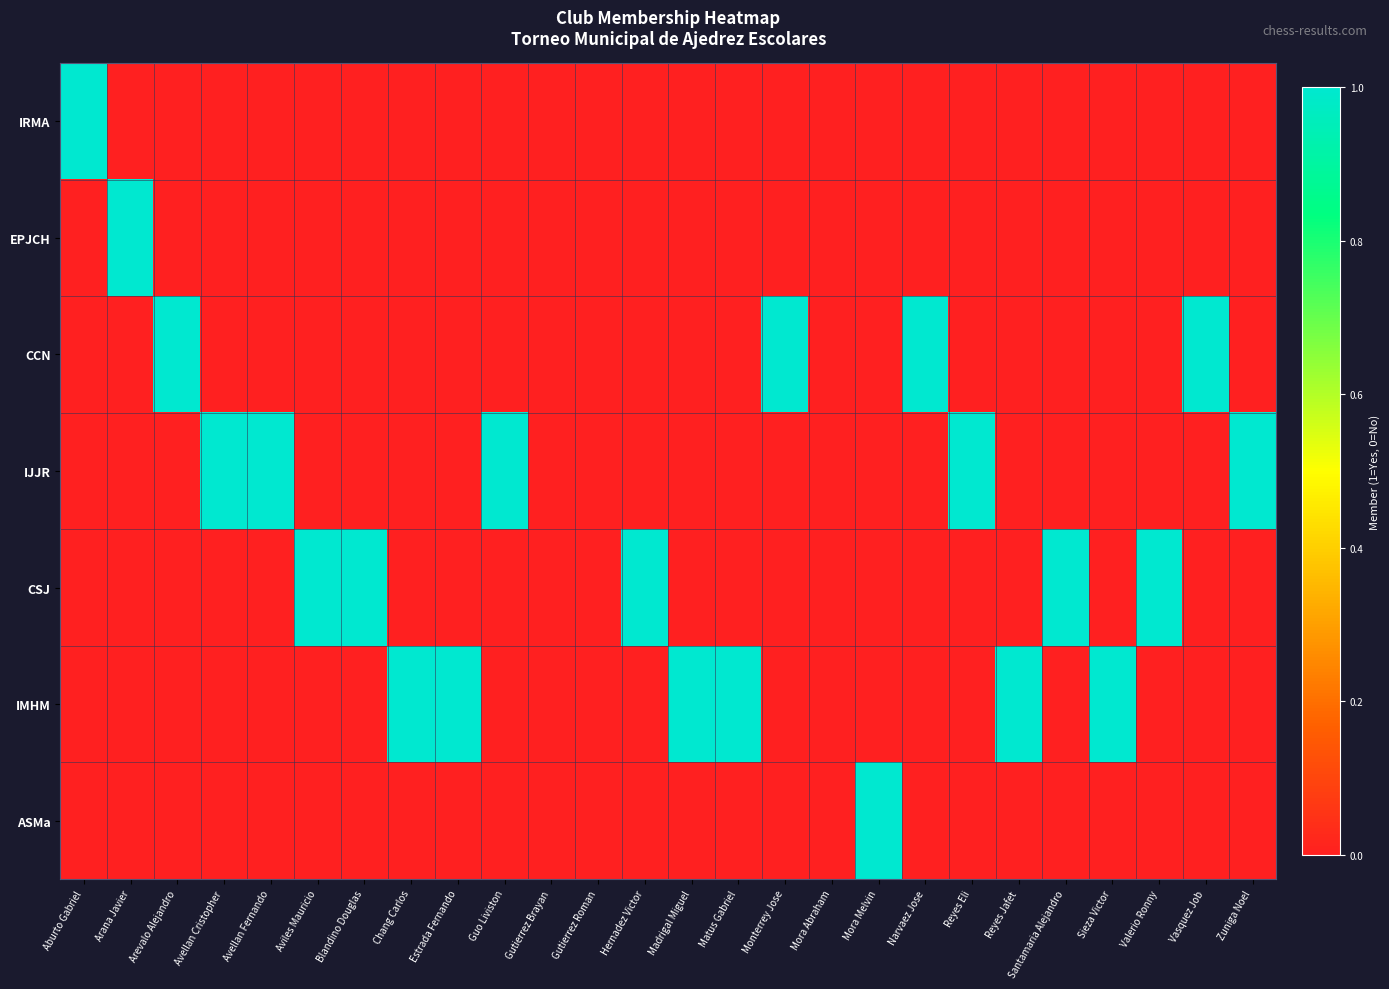

Reading right to left, list all the values displayed in this chart.

IRMA: Zuniga Noel=0	Vasquez Job=0	Valerio Ronny=0	Sieza Victor=0	Santamaria Alejandro=0	Reyes Jafet=0	Reyes Eli=0	Narvaez Jose=0	Mora Melvin=0	Mora Abraham=0	Monterrey Jose=0	Matus Gabriel=0	Madrigal Miguel=0	Hernadez Victor=0	Gutierrez Roman=0	Gutierrez Brayan=0	Guo Liviston=0	Estrada Fernando=0	Chang Carlos=0	Blandino Douglas=0	Aviles Mauricio=0	Avellan Fernando=0	Avellan Cristopher=0	Arevalo Alejandro=0	Arana Javier=0	Aburto Gabriel=1
EPJCH: Zuniga Noel=0	Vasquez Job=0	Valerio Ronny=0	Sieza Victor=0	Santamaria Alejandro=0	Reyes Jafet=0	Reyes Eli=0	Narvaez Jose=0	Mora Melvin=0	Mora Abraham=0	Monterrey Jose=0	Matus Gabriel=0	Madrigal Miguel=0	Hernadez Victor=0	Gutierrez Roman=0	Gutierrez Brayan=0	Guo Liviston=0	Estrada Fernando=0	Chang Carlos=0	Blandino Douglas=0	Aviles Mauricio=0	Avellan Fernando=0	Avellan Cristopher=0	Arevalo Alejandro=0	Arana Javier=1	Aburto Gabriel=0
CCN: Zuniga Noel=0	Vasquez Job=1	Valerio Ronny=0	Sieza Victor=0	Santamaria Alejandro=0	Reyes Jafet=0	Reyes Eli=0	Narvaez Jose=1	Mora Melvin=0	Mora Abraham=0	Monterrey Jose=1	Matus Gabriel=0	Madrigal Miguel=0	Hernadez Victor=0	Gutierrez Roman=0	Gutierrez Brayan=0	Guo Liviston=0	Estrada Fernando=0	Chang Carlos=0	Blandino Douglas=0	Aviles Mauricio=0	Avellan Fernando=0	Avellan Cristopher=0	Arevalo Alejandro=1	Arana Javier=0	Aburto Gabriel=0
IJJR: Zuniga Noel=1	Vasquez Job=0	Valerio Ronny=0	Sieza Victor=0	Santamaria Alejandro=0	Reyes Jafet=0	Reyes Eli=1	Narvaez Jose=0	Mora Melvin=0	Mora Abraham=0	Monterrey Jose=0	Matus Gabriel=0	Madrigal Miguel=0	Hernadez Victor=0	Gutierrez Roman=0	Gutierrez Brayan=0	Guo Liviston=1	Estrada Fernando=0	Chang Carlos=0	Blandino Douglas=0	Aviles Mauricio=0	Avellan Fernando=1	Avellan Cristopher=1	Arevalo Alejandro=0	Arana Javier=0	Aburto Gabriel=0
CSJ: Zuniga Noel=0	Vasquez Job=0	Valerio Ronny=1	Sieza Victor=0	Santamaria Alejandro=1	Reyes Jafet=0	Reyes Eli=0	Narvaez Jose=0	Mora Melvin=0	Mora Abraham=0	Monterrey Jose=0	Matus Gabriel=0	Madrigal Miguel=0	Hernadez Victor=1	Gutierrez Roman=0	Gutierrez Brayan=0	Guo Liviston=0	Estrada Fernando=0	Chang Carlos=0	Blandino Douglas=1	Aviles Mauricio=1	Avellan Fernando=0	Avellan Cristopher=0	Arevalo Alejandro=0	Arana Javier=0	Aburto Gabriel=0
IMHM: Zuniga Noel=0	Vasquez Job=0	Valerio Ronny=0	Sieza Victor=1	Santamaria Alejandro=0	Reyes Jafet=1	Reyes Eli=0	Narvaez Jose=0	Mora Melvin=0	Mora Abraham=0	Monterrey Jose=0	Matus Gabriel=1	Madrigal Miguel=1	Hernadez Victor=0	Gutierrez Roman=0	Gutierrez Brayan=0	Guo Liviston=0	Estrada Fernando=1	Chang Carlos=1	Blandino Douglas=0	Aviles Mauricio=0	Avellan Fernando=0	Avellan Cristopher=0	Arevalo Alejandro=0	Arana Javier=0	Aburto Gabriel=0
ASMa: Zuniga Noel=0	Vasquez Job=0	Valerio Ronny=0	Sieza Victor=0	Santamaria Alejandro=0	Reyes Jafet=0	Reyes Eli=0	Narvaez Jose=0	Mora Melvin=1	Mora Abraham=0	Monterrey Jose=0	Matus Gabriel=0	Madrigal Miguel=0	Hernadez Victor=0	Gutierrez Roman=0	Gutierrez Brayan=0	Guo Liviston=0	Estrada Fernando=0	Chang Carlos=0	Blandino Douglas=0	Aviles Mauricio=0	Avellan Fernando=0	Avellan Cristopher=0	Arevalo Alejandro=0	Arana Javier=0	Aburto Gabriel=0